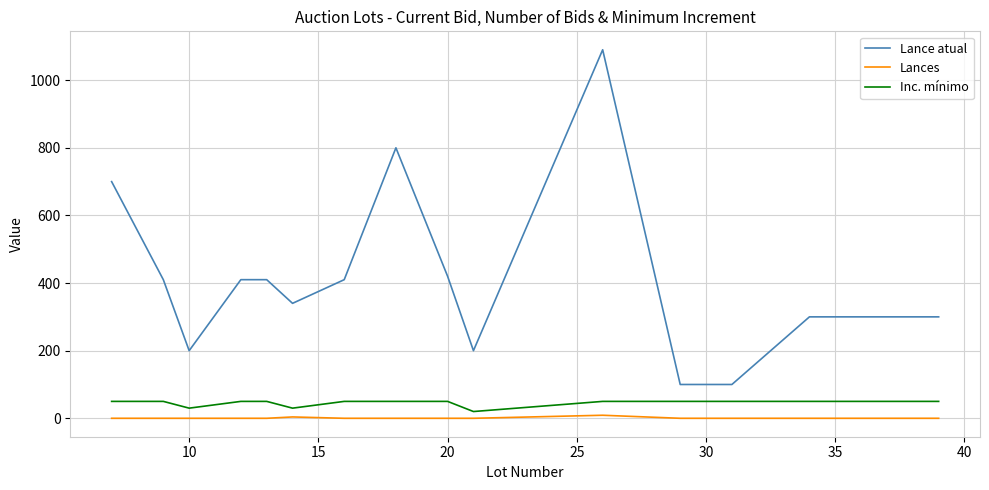

Which series has the largest range (max minus min)?

Lance atual